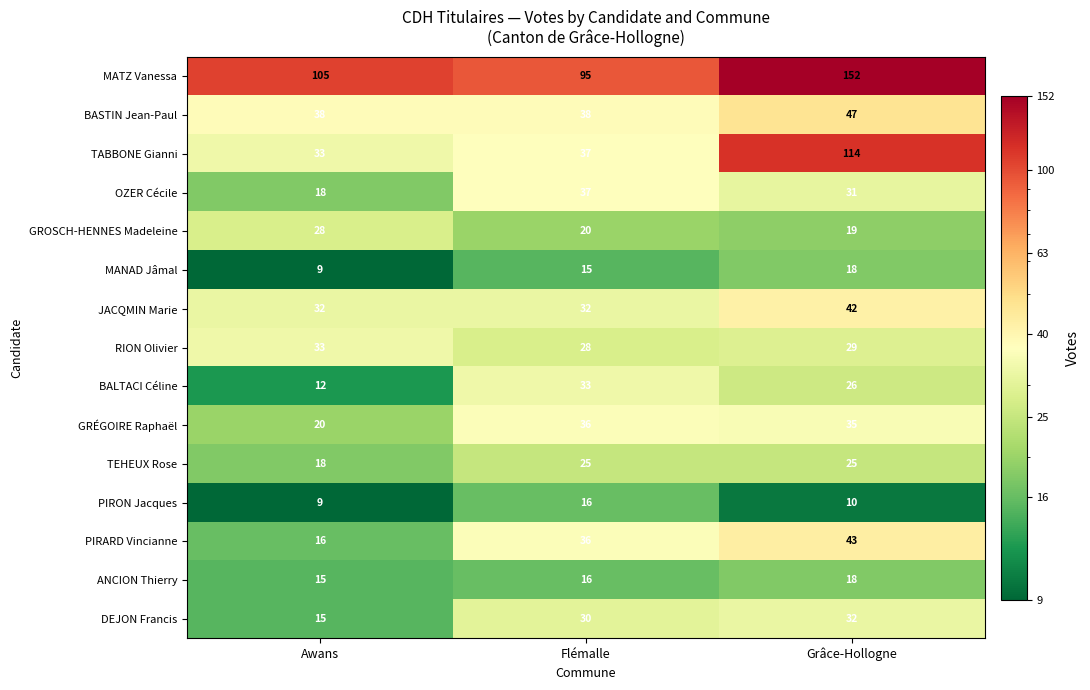

List the labels in order of MANAD Jâmal value, smallest first.

Awans, Flémalle, Grâce-Hollogne